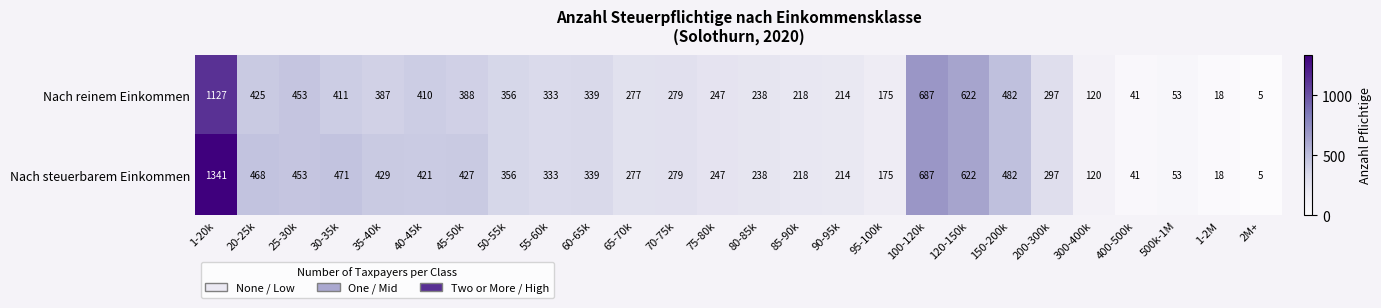

The Nach steuerbarem Einkommen series shows 297 at 200-300k. True or false?

True